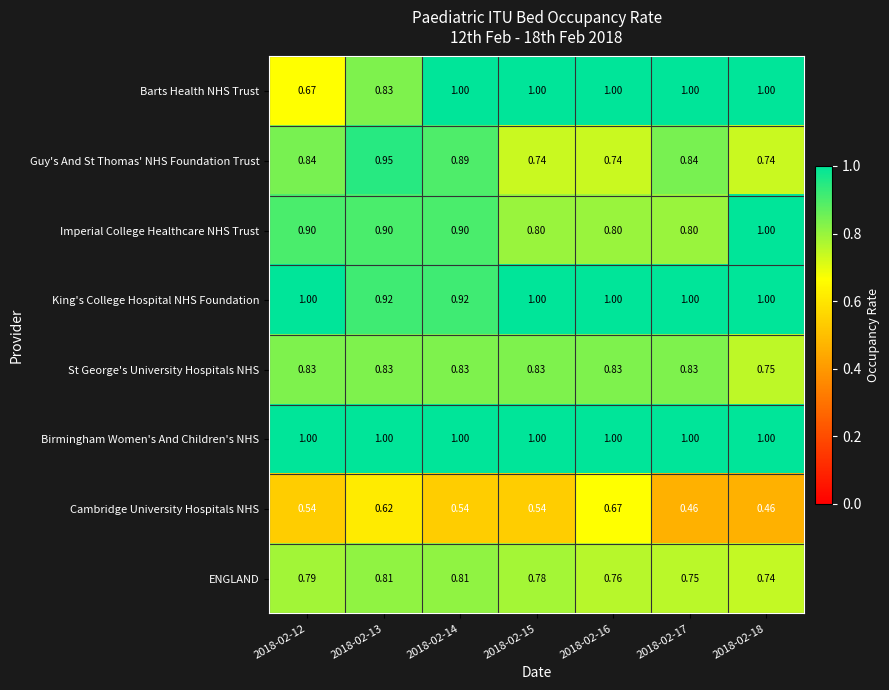

Which series changed the most between 2018-02-13 and 2018-02-16?

Guy's And St Thomas' NHS Foundation Trust